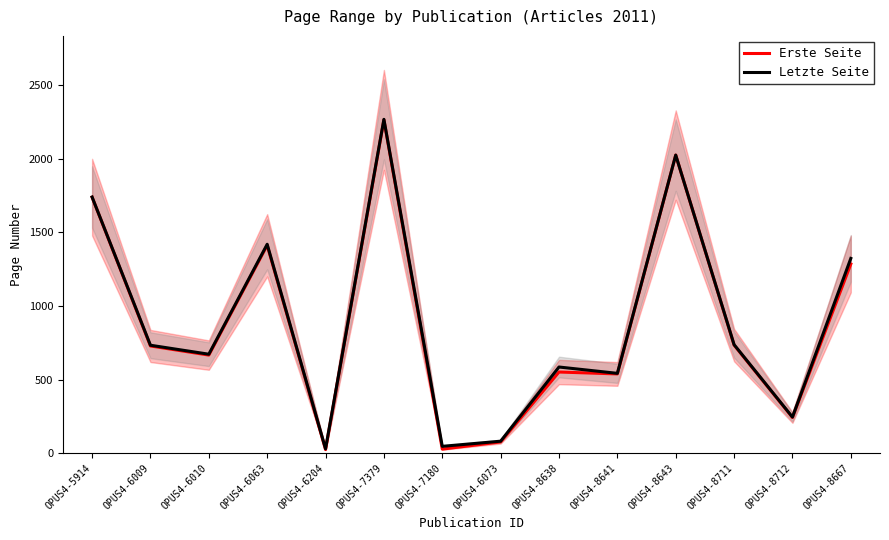

What is the smallest value displayed?

24